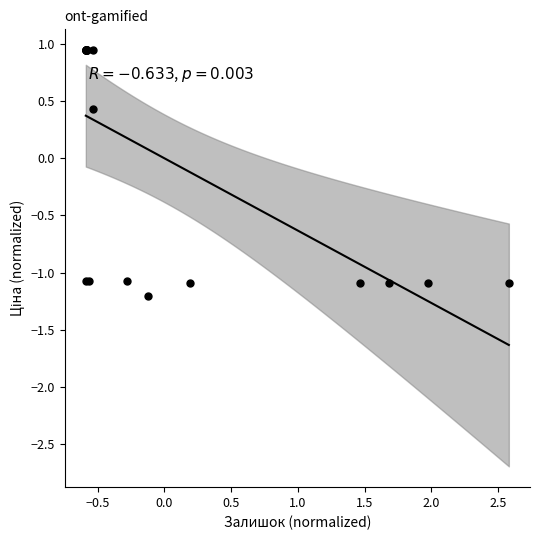

What Y value in the scatter plot is closest to 0?

0.4